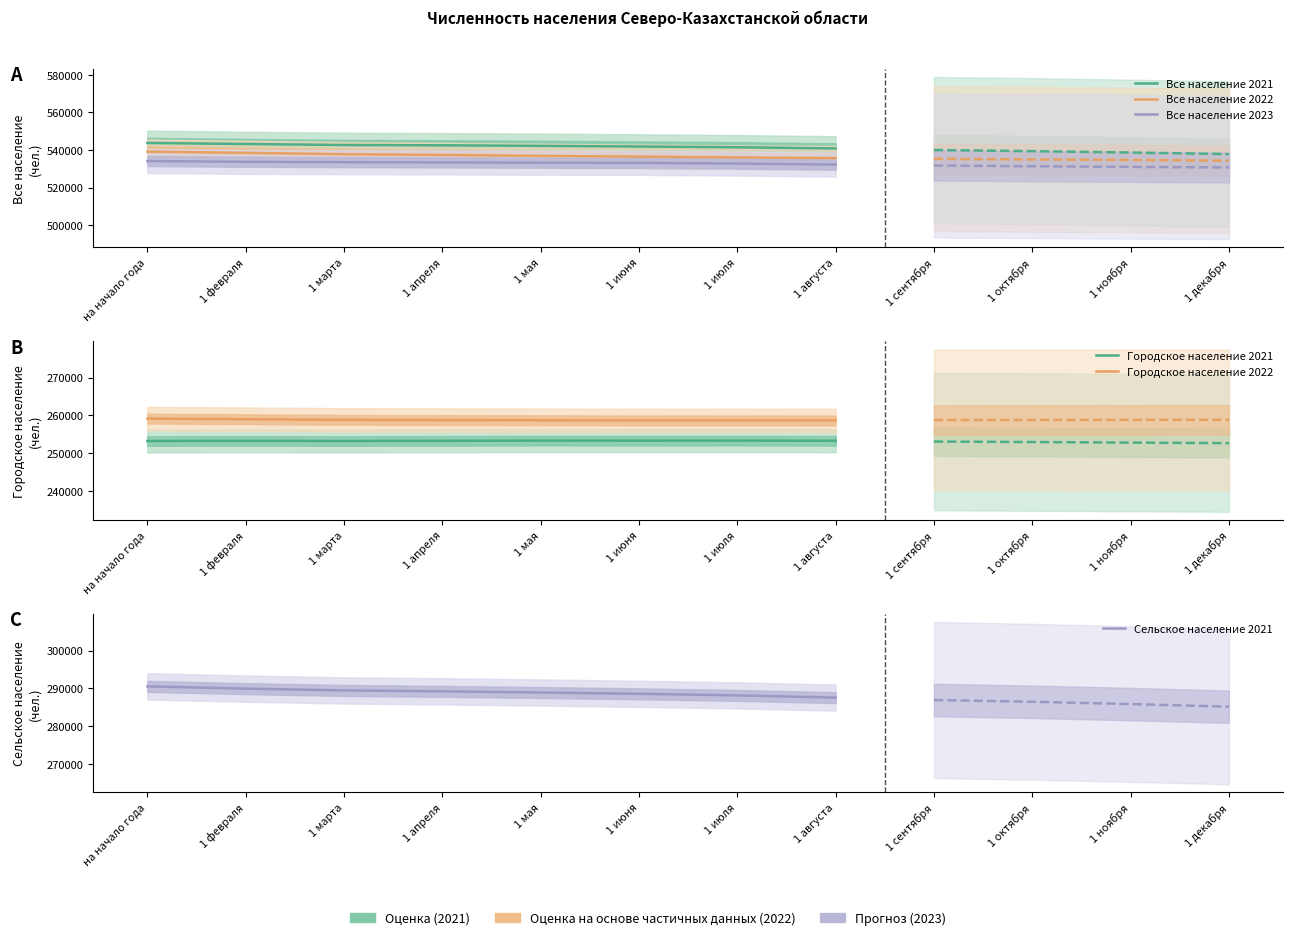

What position from the left is 1 мая?

5